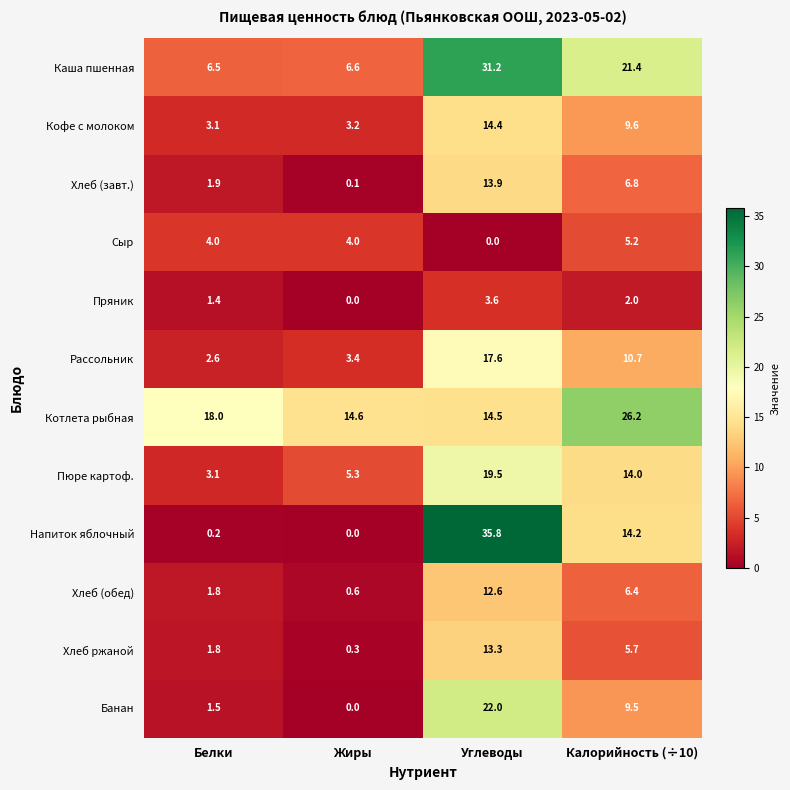

Where does the Хлеб (обед) series first go above 6?

Углеводы